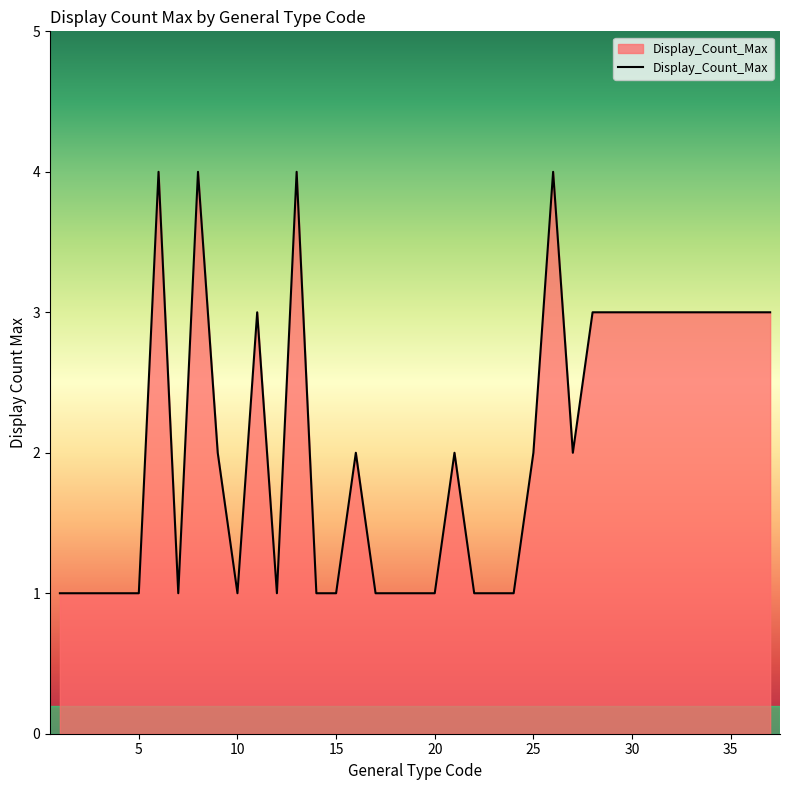

True or false: there are more than 0 points higher than both neighbors.

True